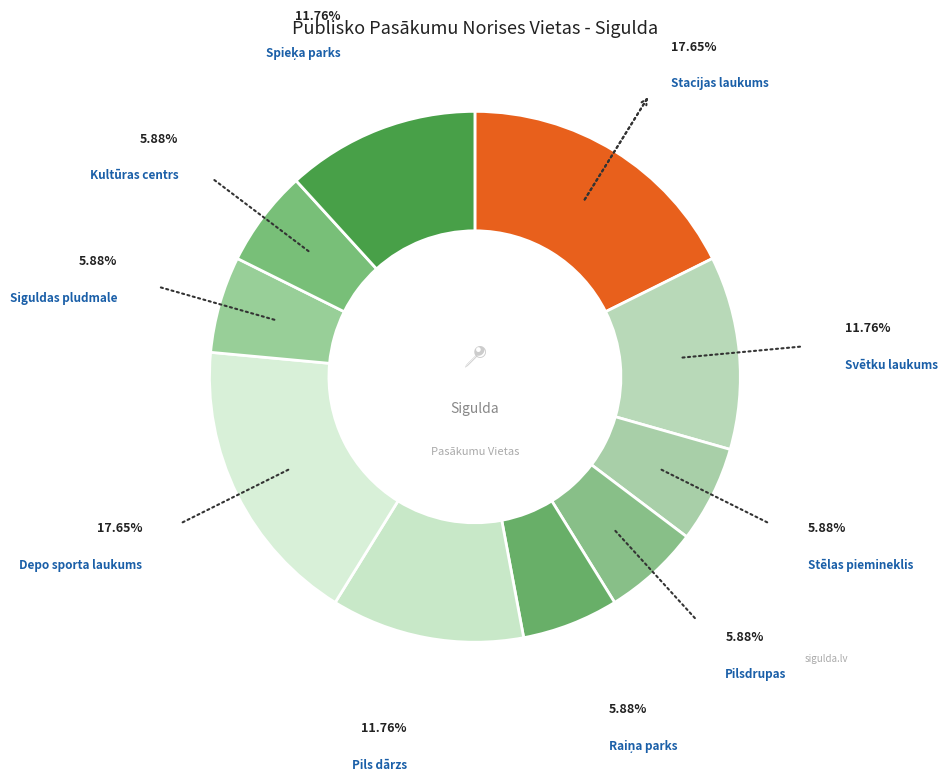

To the nearest percent, what is the difference between the largest and smallest slice percentages?

12%